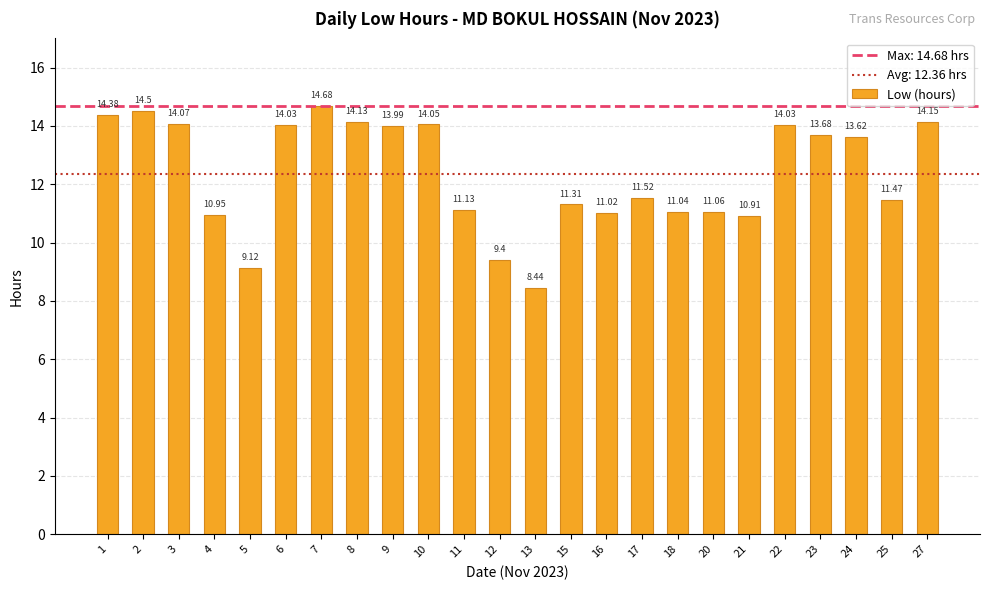

What is the value of the 16th bar from the left?

11.5